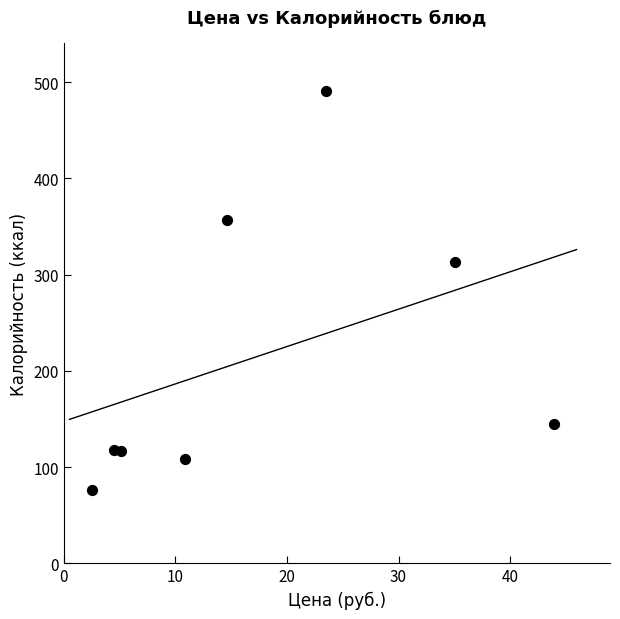

What Y value in the scatter plot is closest to 283?

313